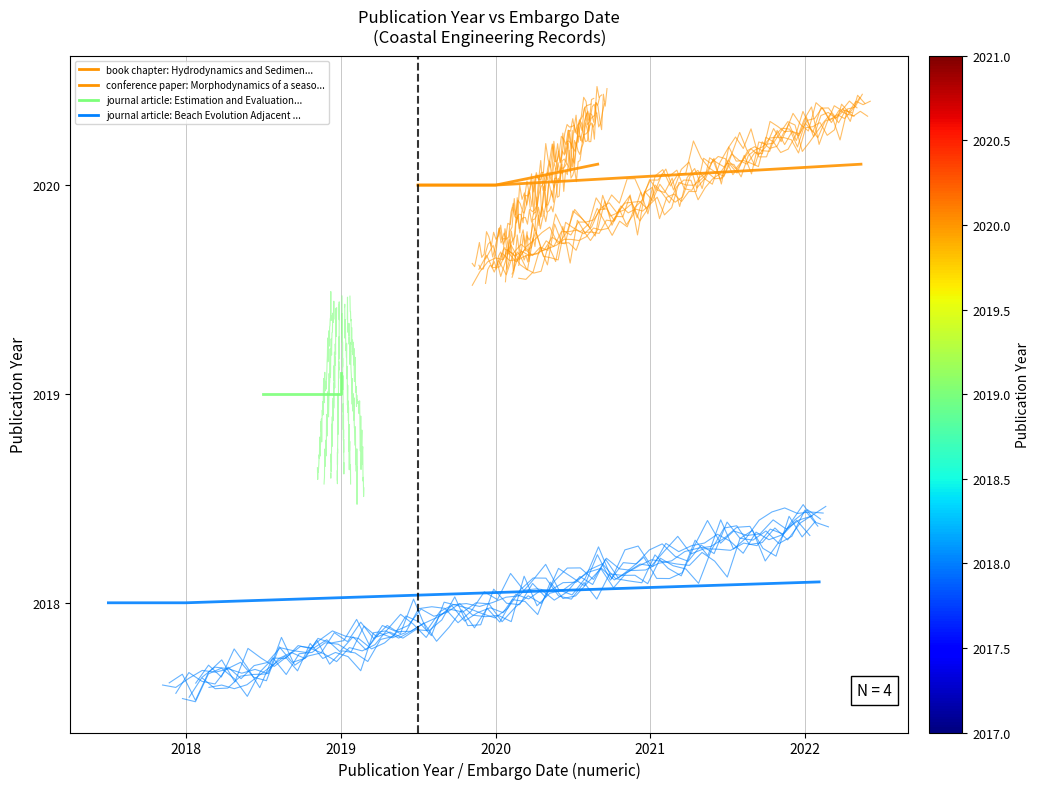

How many data points in Morphodynamics of a seasonal inlet are above 2020?

1